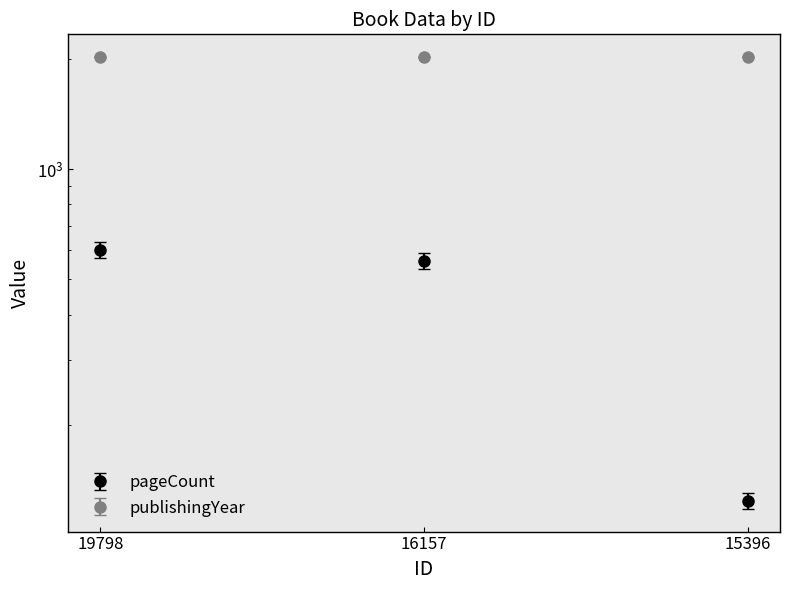

What is the change in value from 16157 to 15396?

-436